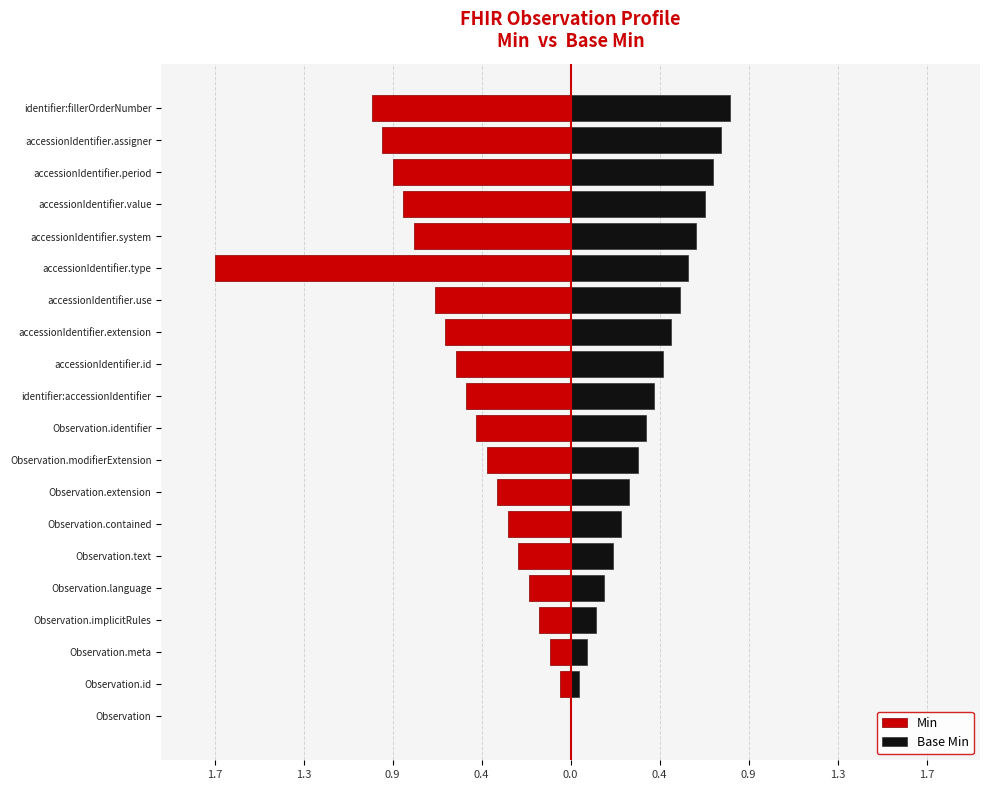

Which has a higher value, 9 or 15?

9